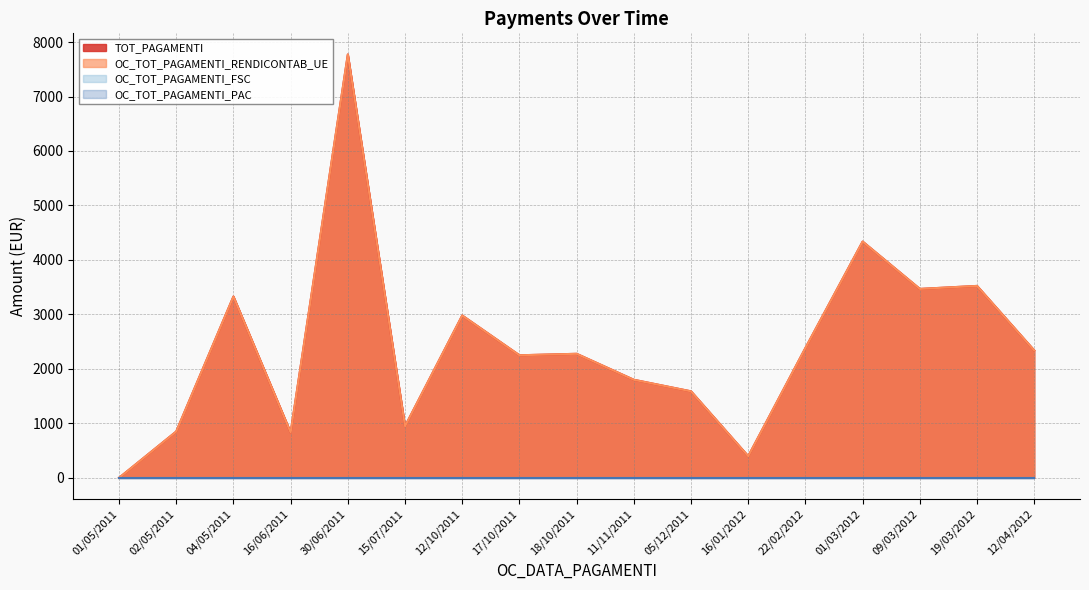

What is the difference between the TOT_PAGAMENTI values at 01/03/2012 and 16/06/2011?

3505.2